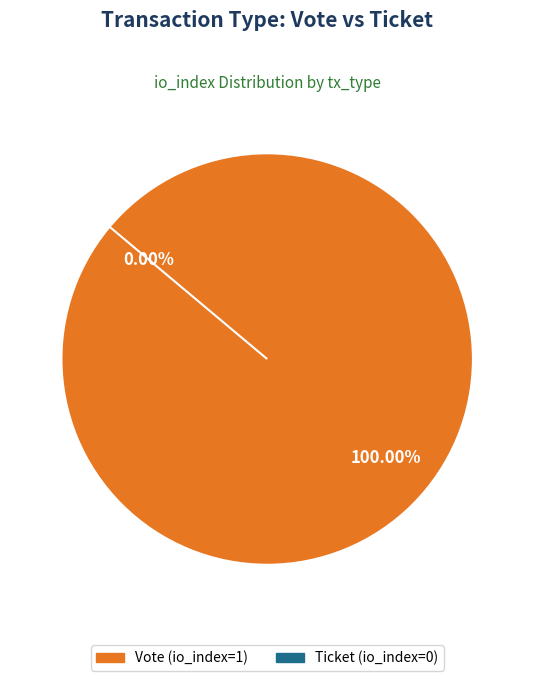

Which category accounts for the majority?

Vote (io_index=1)